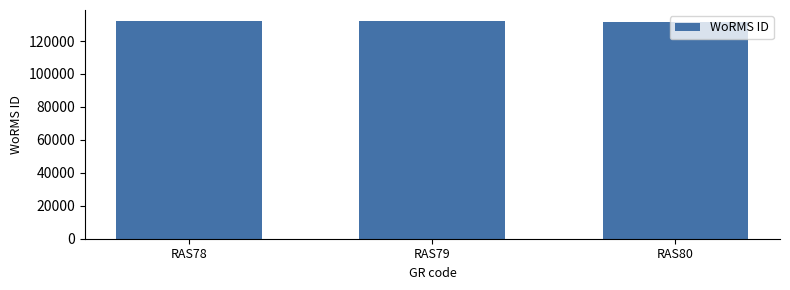

What is the smallest value displayed?

131723